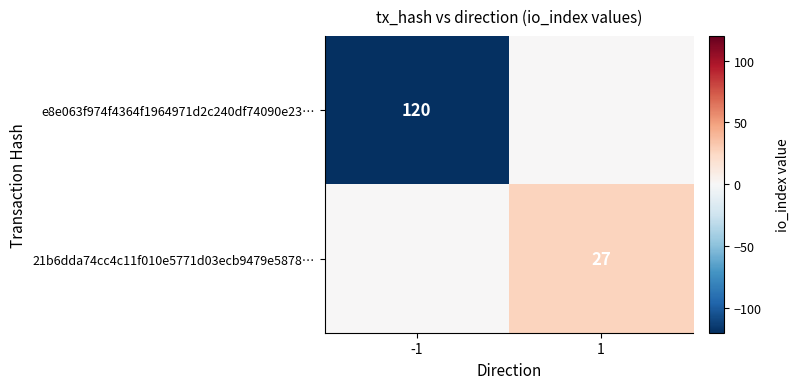

The 21b6dda74cc4c11f010e5771d03ecb9479e5878… series shows 38 at 1. True or false?

False